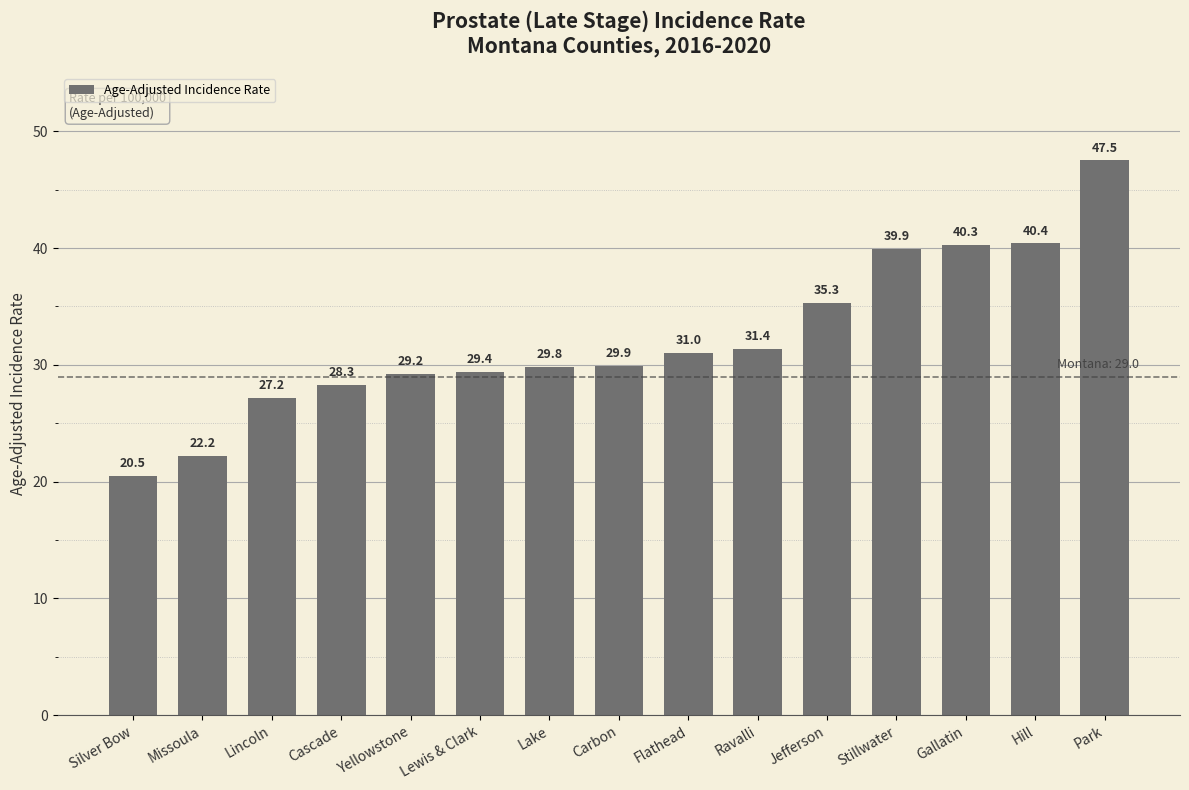

What is the value of the 6th bar from the left?

29.4